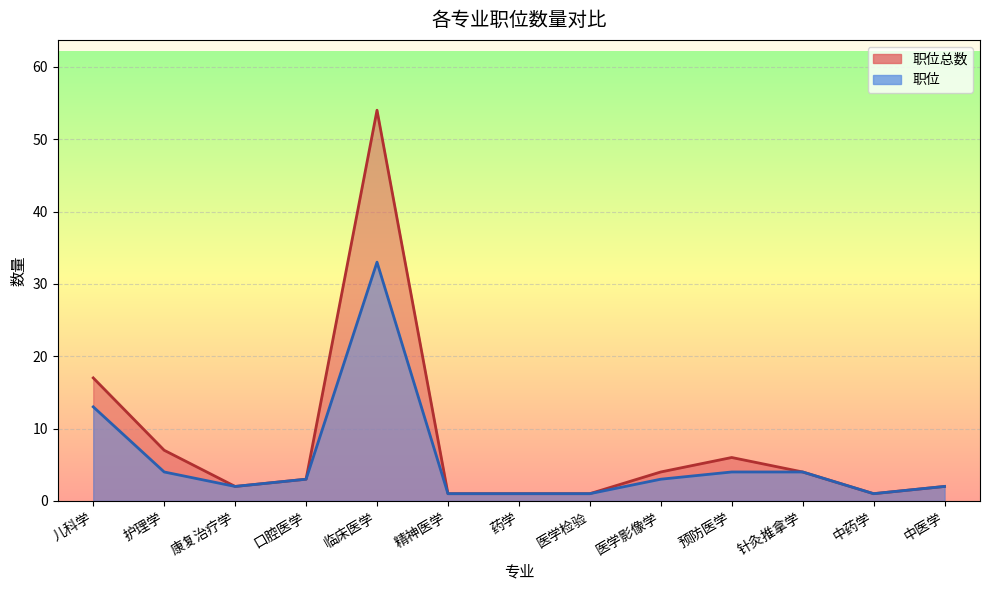

What is the difference between the 职位总数 values at 精神医学 and 针灸推拿学?

3